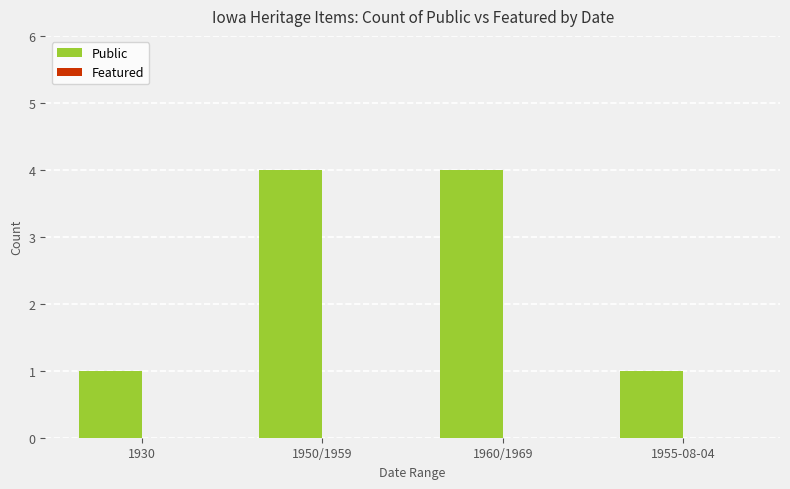

The chart shows a value of 7 at 1950/1959. True or false?

False